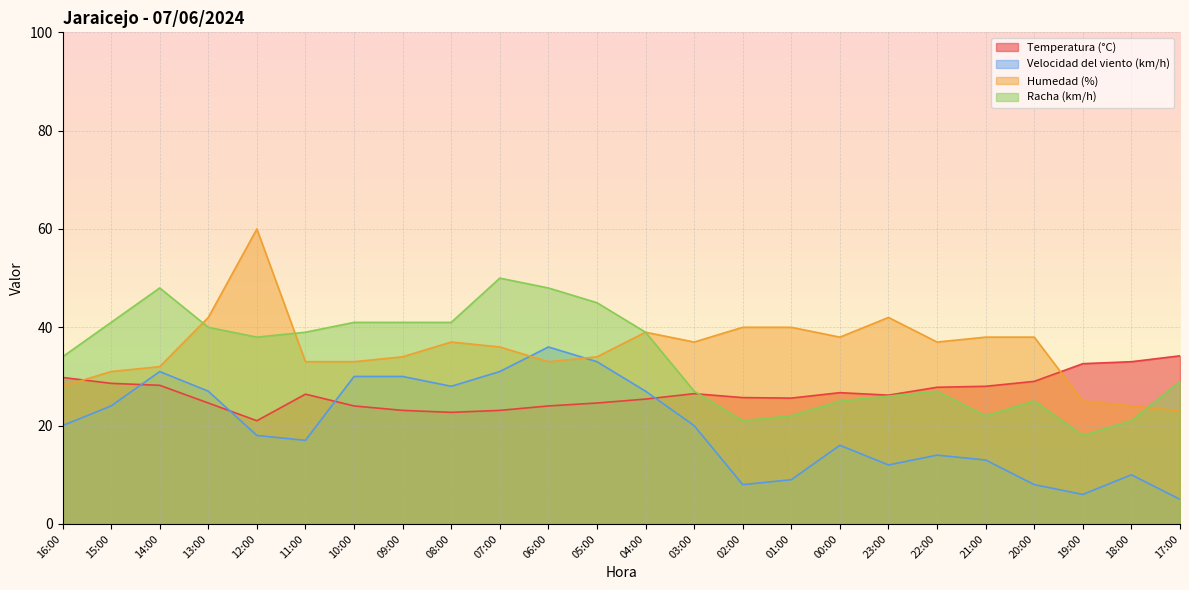

At which label does Racha (km/h) reach its peak?

07:00